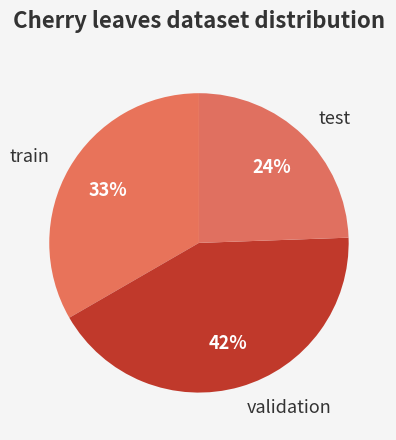

Approximately how many times larger is the value at validation compared to train?

1.3